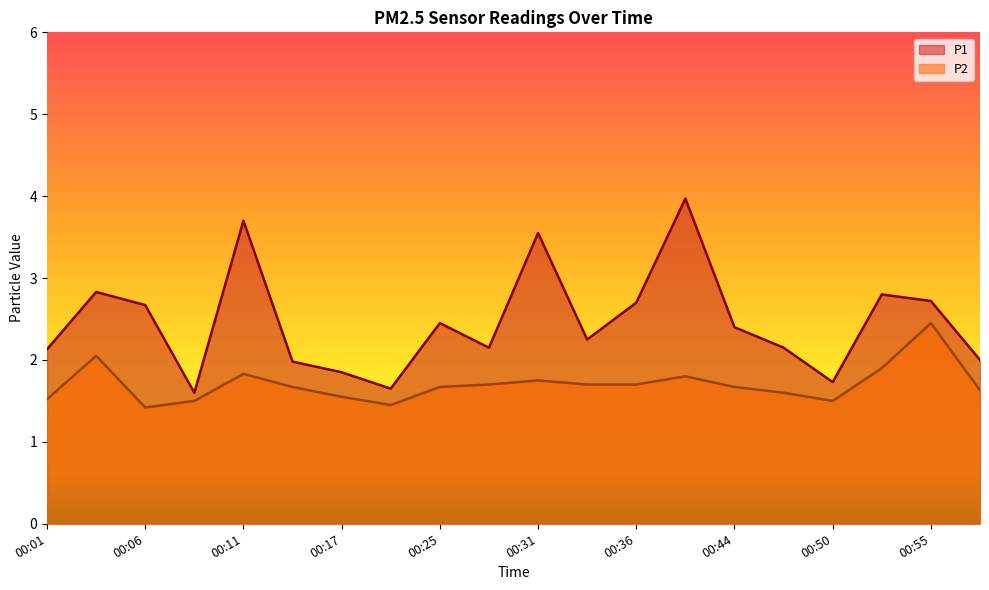

In P2, how many points are higher than both neighbors (excluding endpoints)?

5